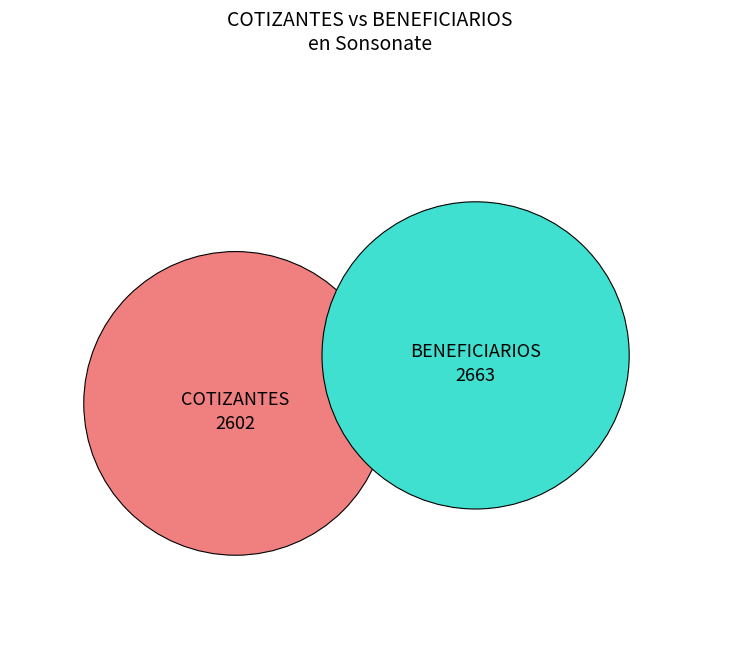

Which series has the widest spread of values?

COTIZANTES